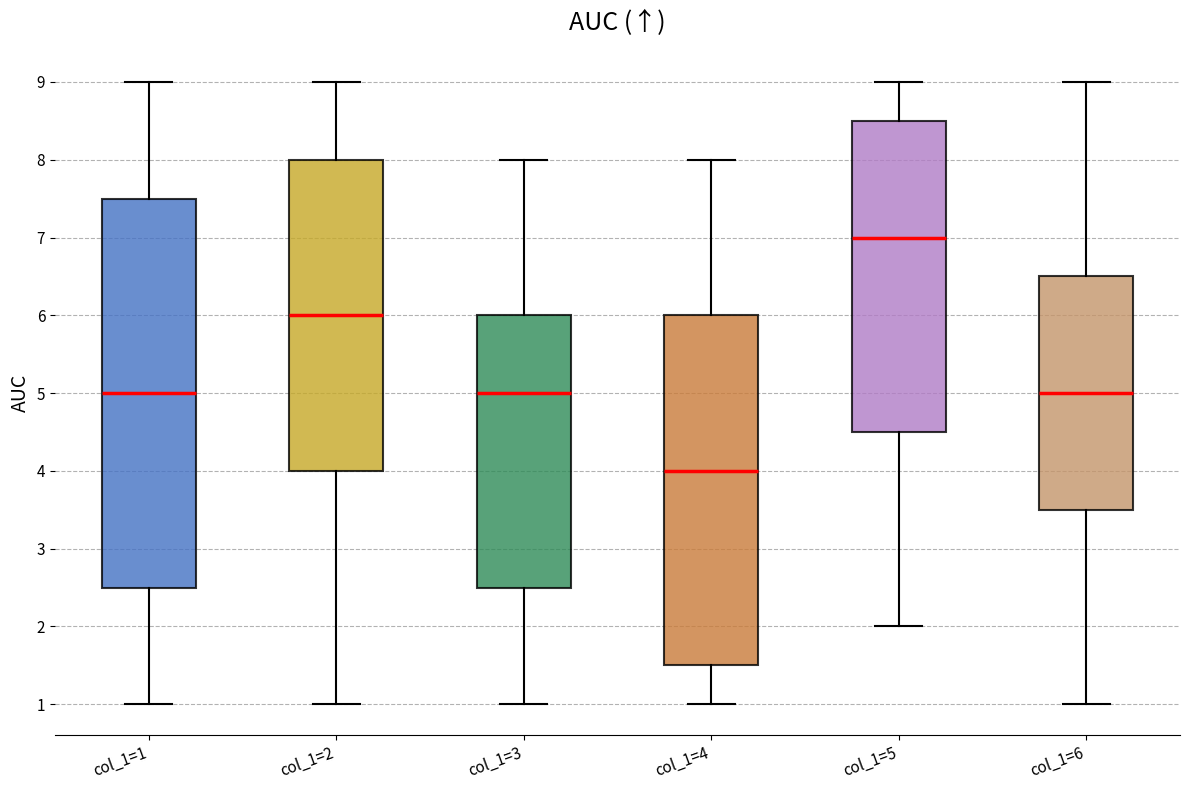

Comparing the boxes themselves (not the whiskers), which one is the tallest?

col_1=1